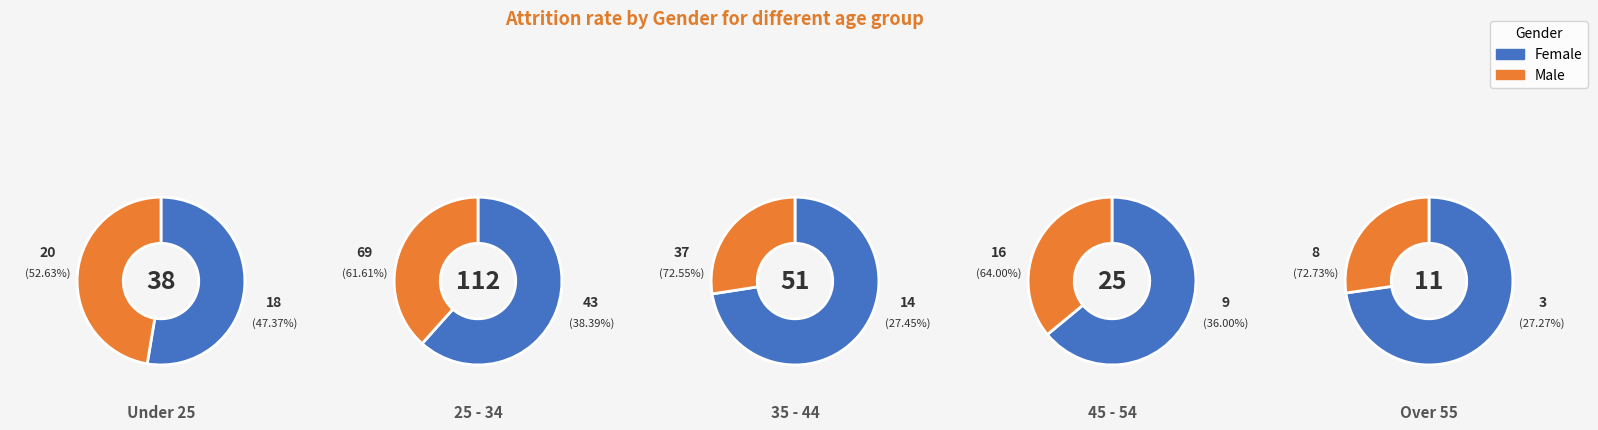

To the nearest percent, what is the difference between the largest and smallest slice percentages?

46%